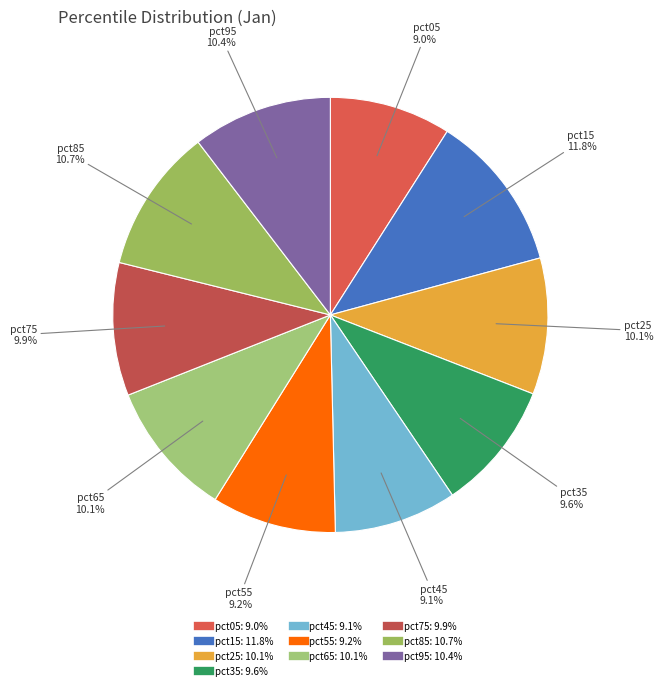

Do pct55 and pct95 together represent more than half of the pie?

No